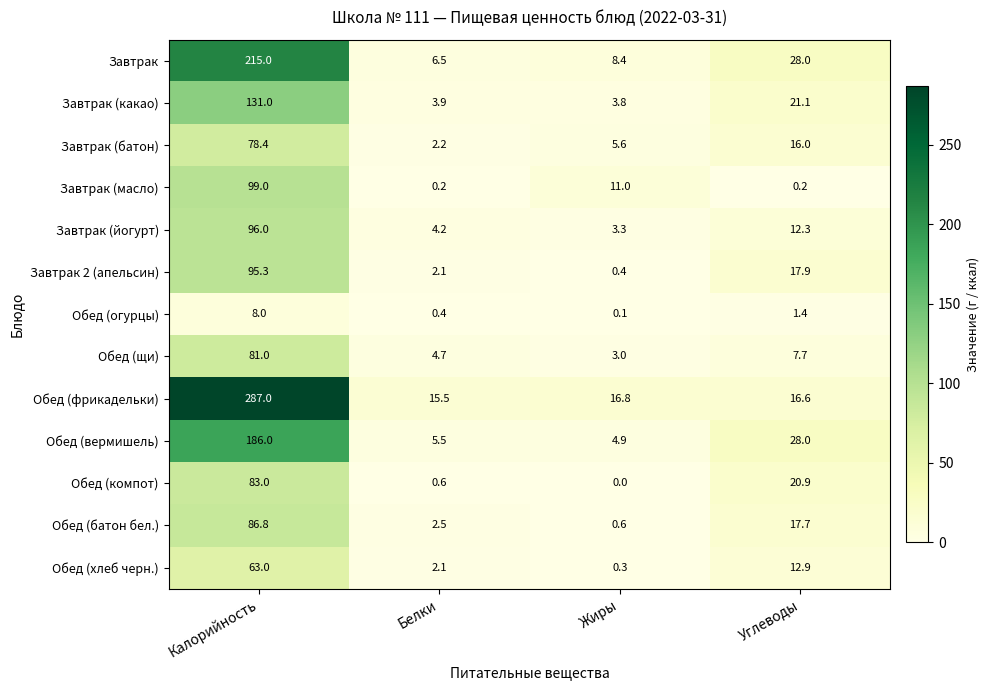

What is the spread (max minus min) of values at Жиры?

16.8